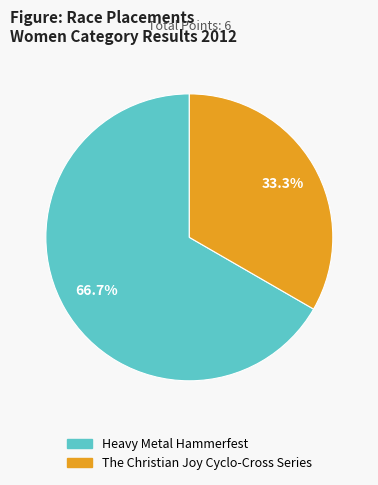

Between Heavy Metal Hammerfest and The Christian Joy Cyclo-Cross Series, which is larger?

Heavy Metal Hammerfest